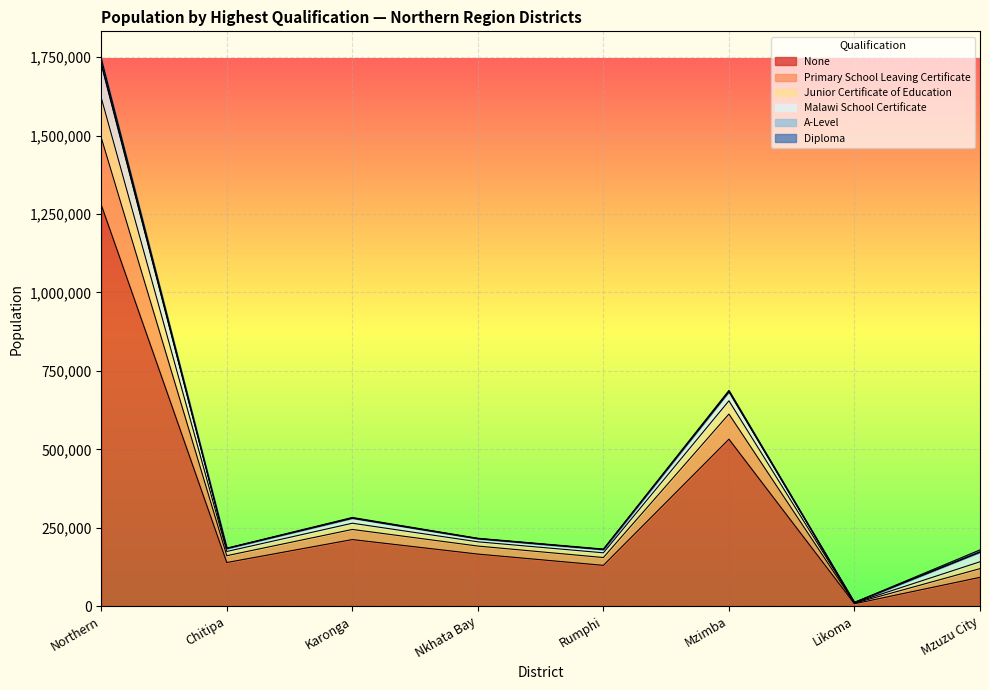

In None, how many points are higher than both neighbors (excluding endpoints)?

2